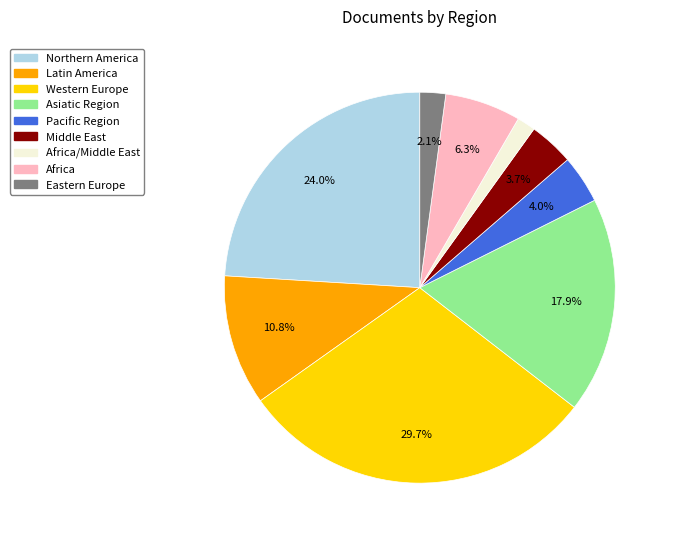

How many slices are in this pie chart?

9